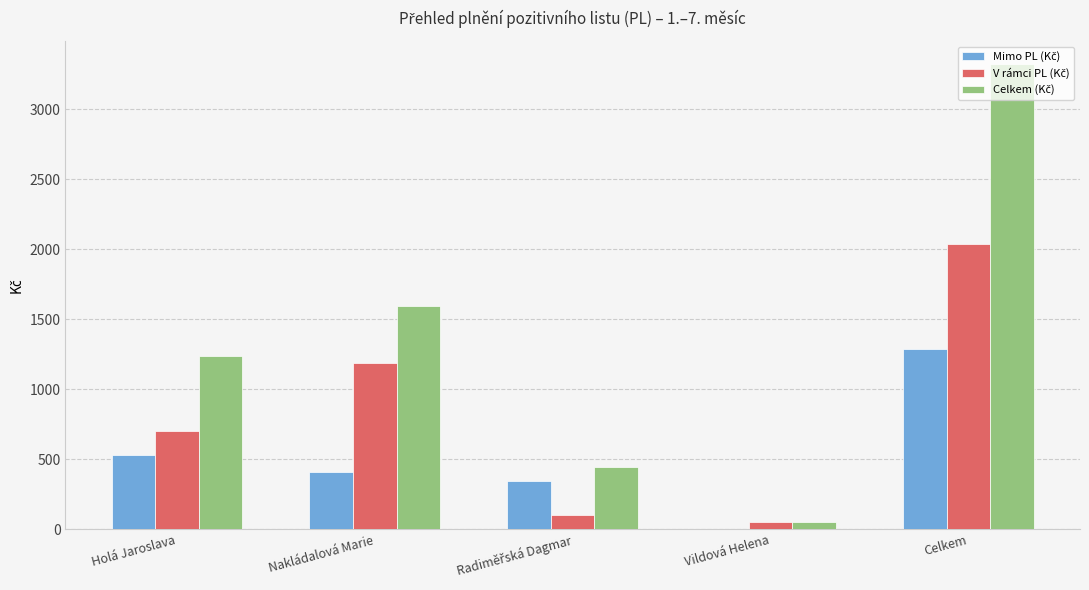

At which category is the sum across all series the highest?

Celkem